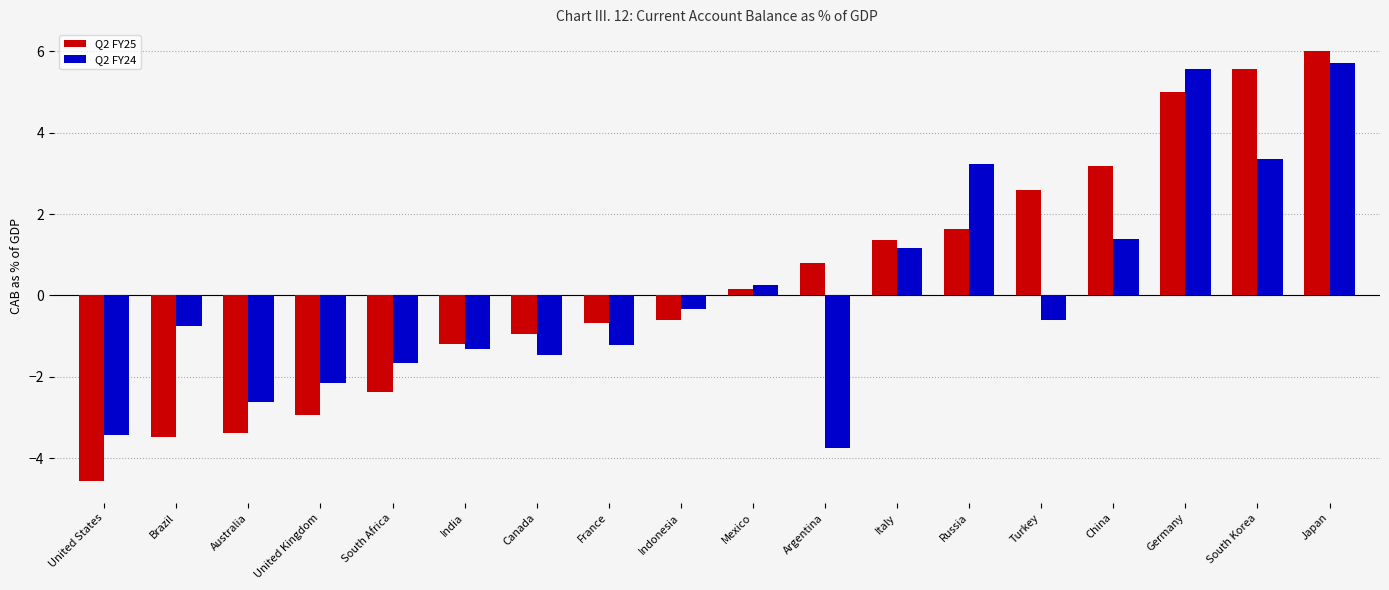

What is the maximum value for Q2 FY24?

5.7